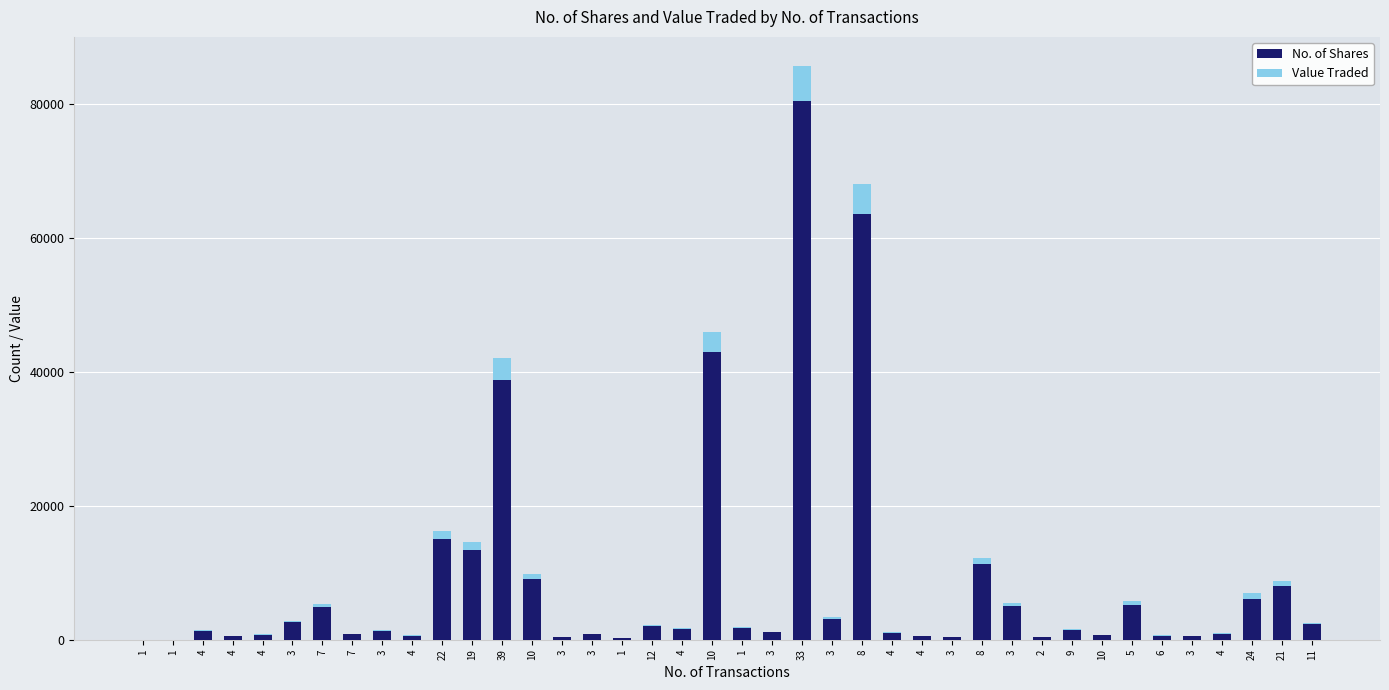

Are the bars horizontal?

No